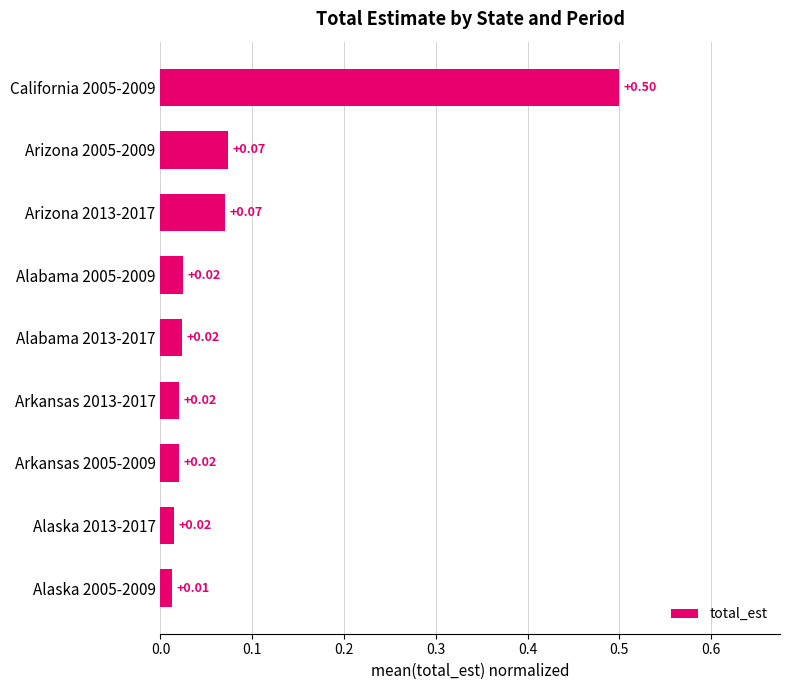

Which has a higher value, Arizona 2013-2017 or Arkansas 2005-2009?

Arizona 2013-2017